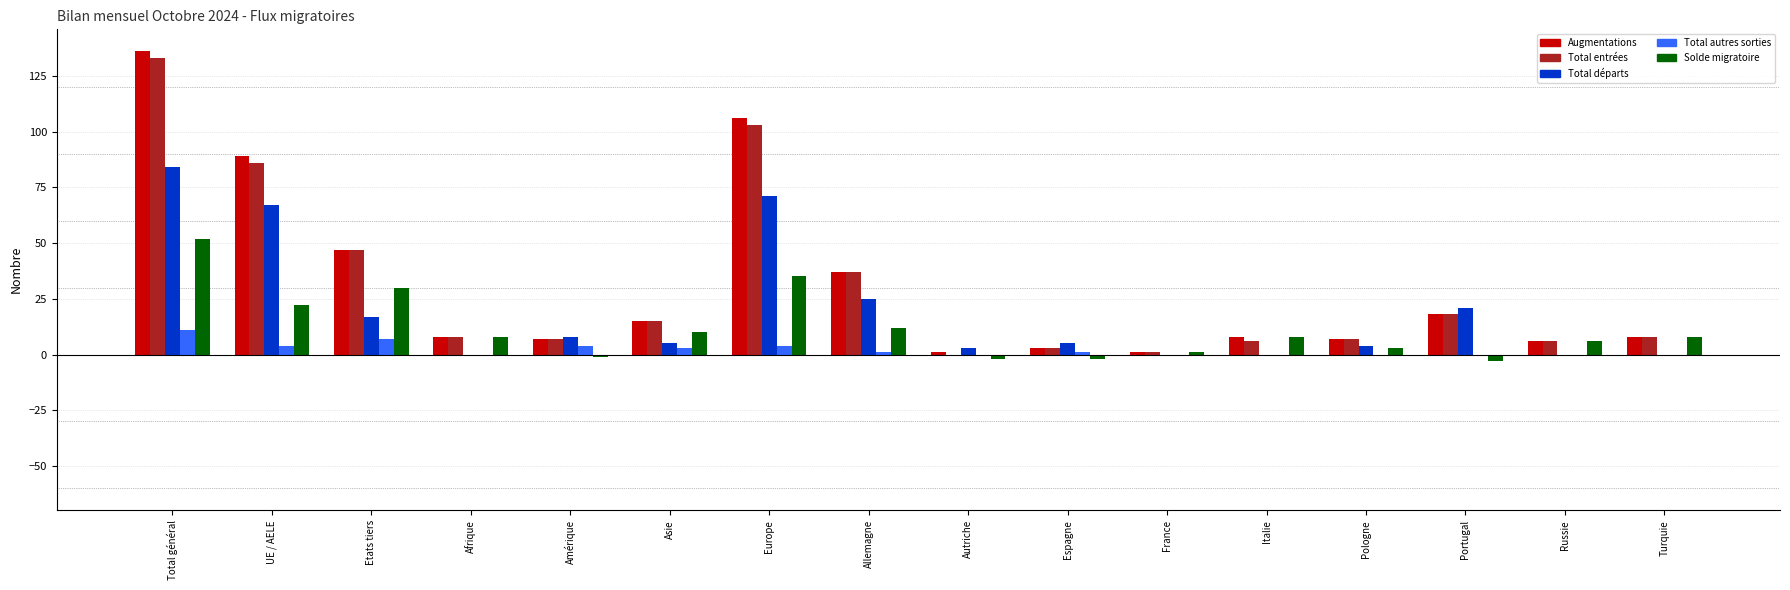

Is it true that Total départs equals -41 at Turquie?

False